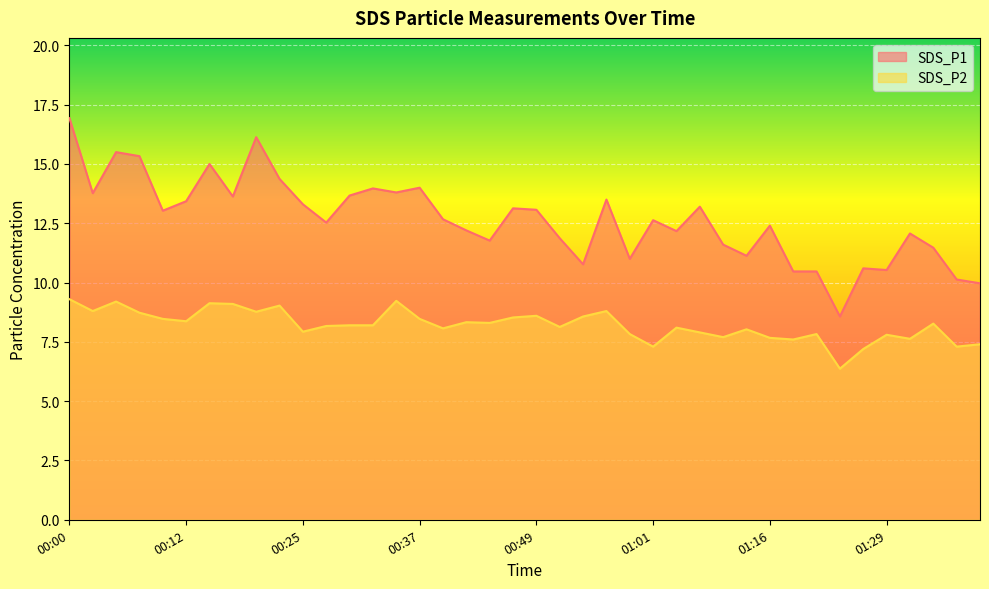

In SDS_P2, how many points are lower than both neighbors (excluding endpoints)?

13